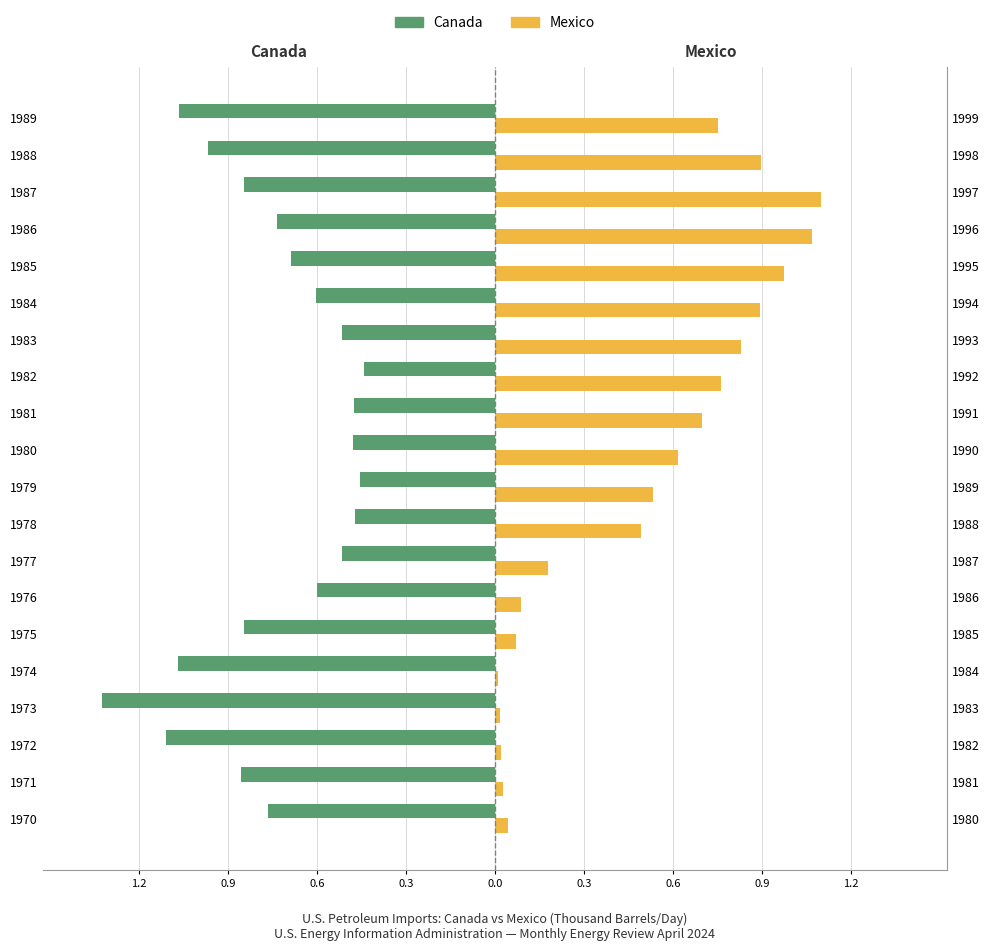

What is the average value of the Canada (imports) series?

-0.7